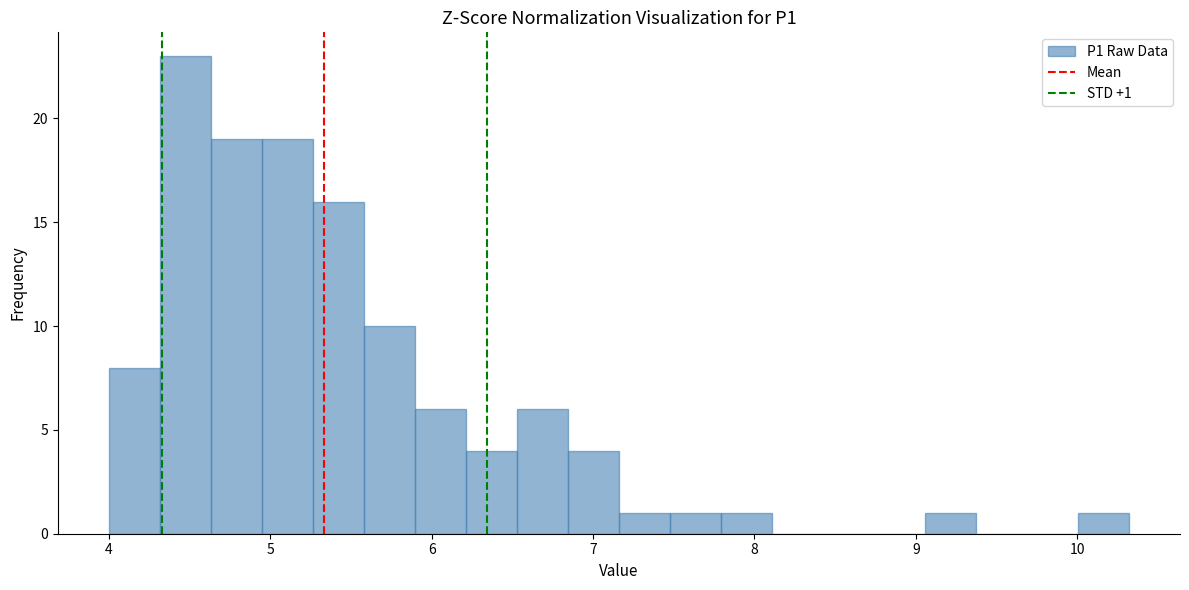

Read against the x-axis, roughly where is the centre of the tallest bar?

4.5